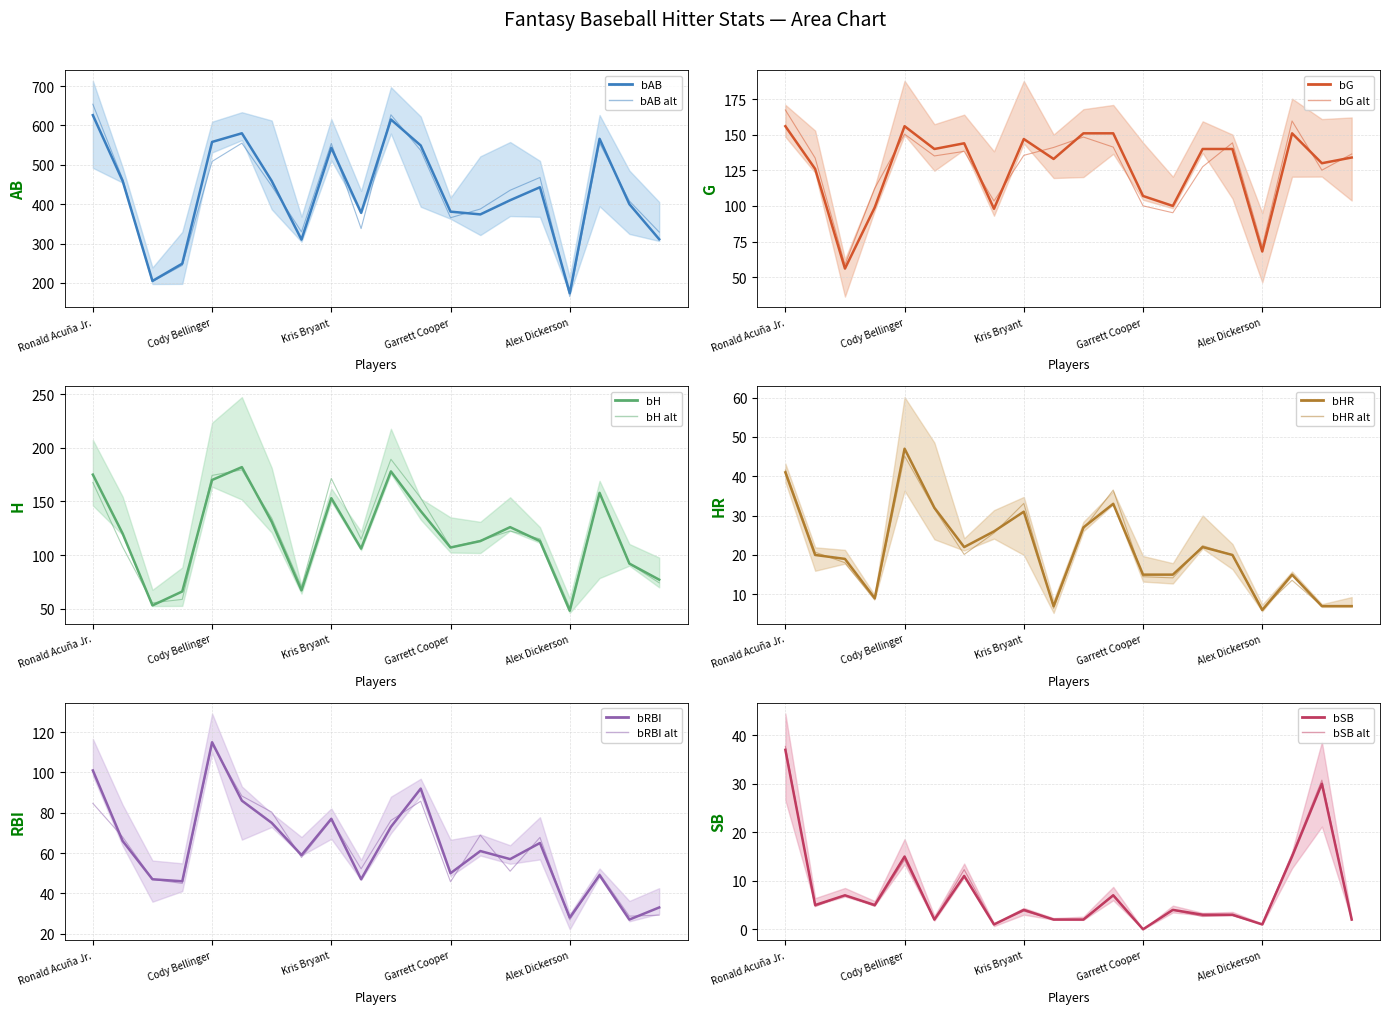

True or false: bRBI has a value of 92 at Brian Anderson.

False